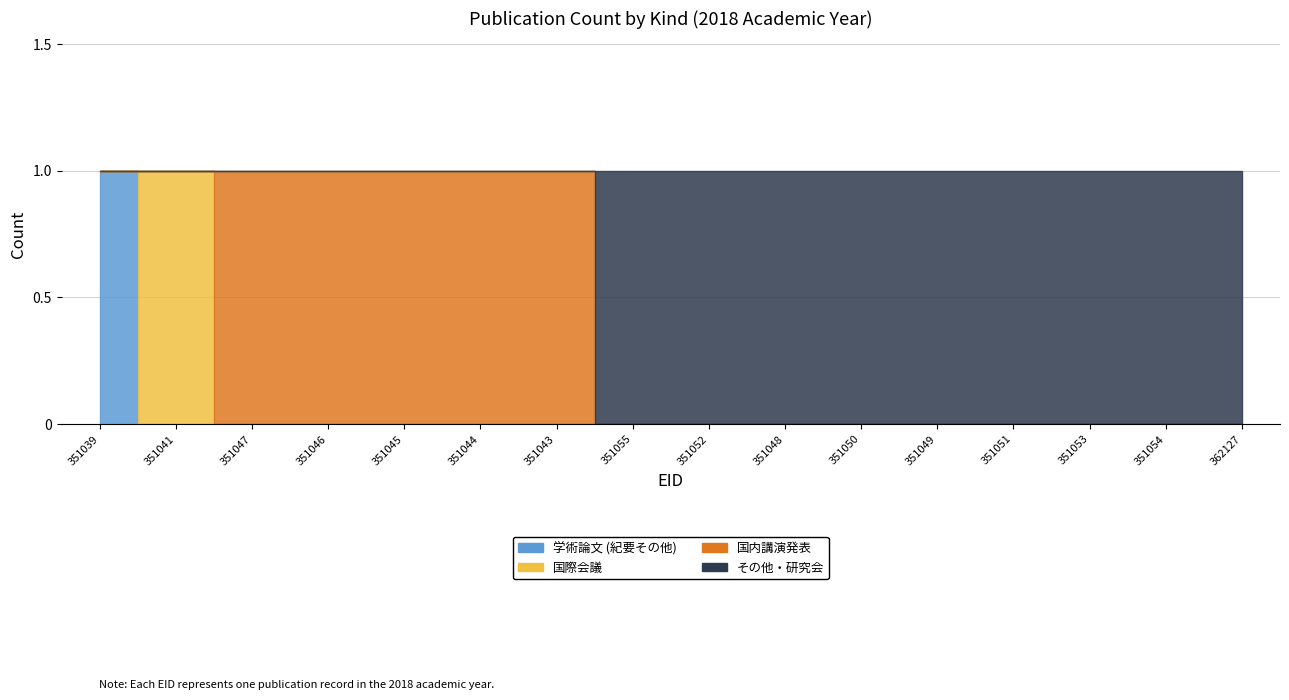

True or false: 国内講演発表 and 学術論文 (紀要その他) cross at least once.

False